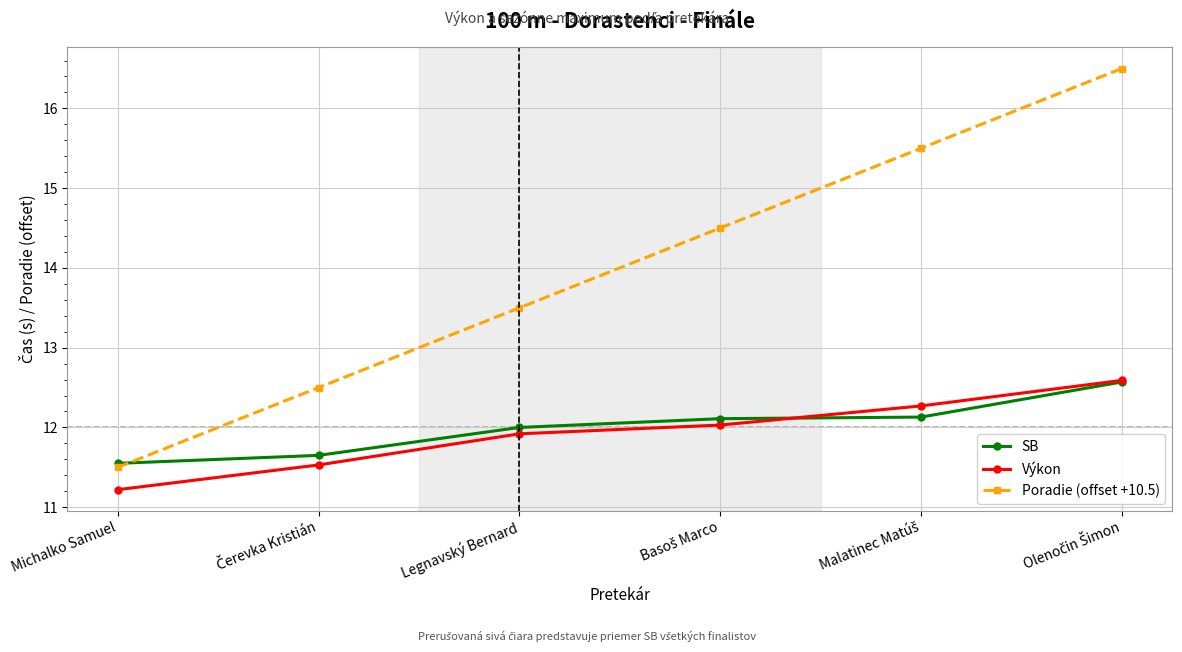

What is the highest value of the SB series?

12.6